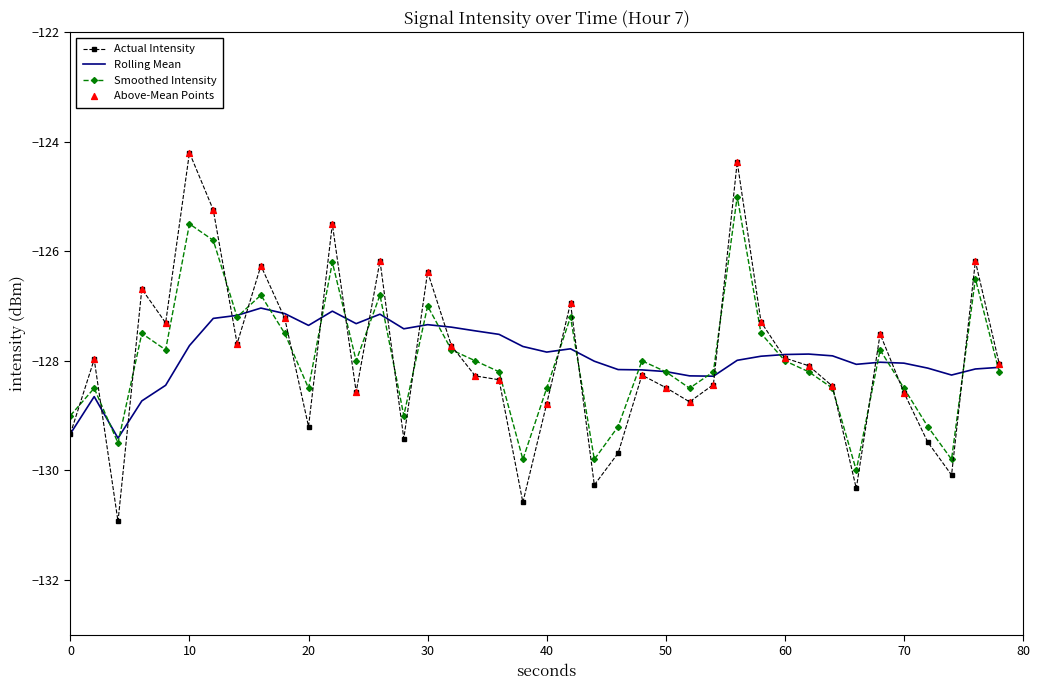

List the series in order of their peak value, lowest first.

Rolling Mean, Smoothed Intensity, Actual Intensity